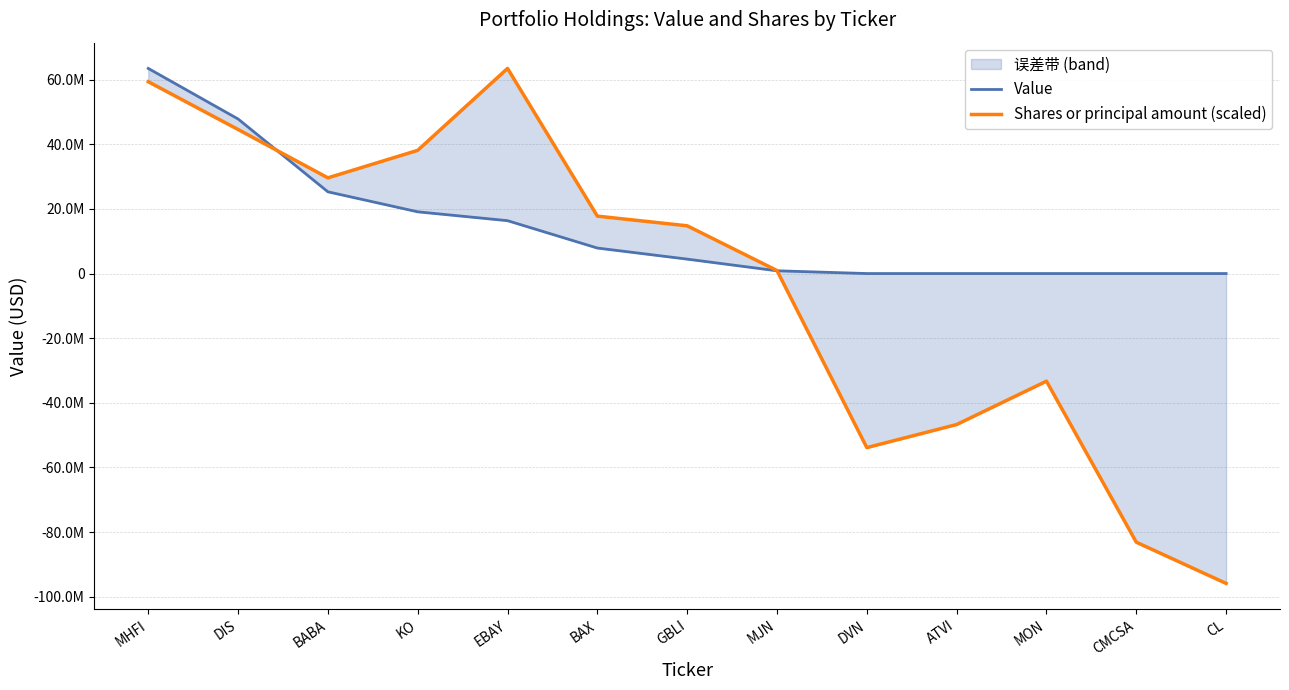

Read the Shares or principal amount (scaled) value at EBAY.

63483000.0